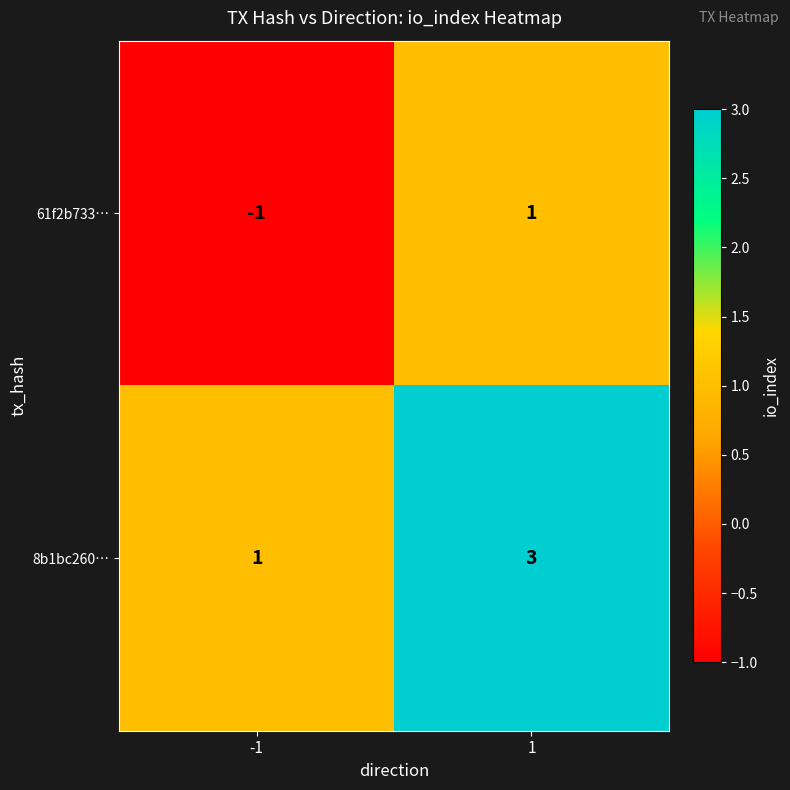

List the series in order of their overall mean, lowest first.

61f2b733…, 8b1bc260…